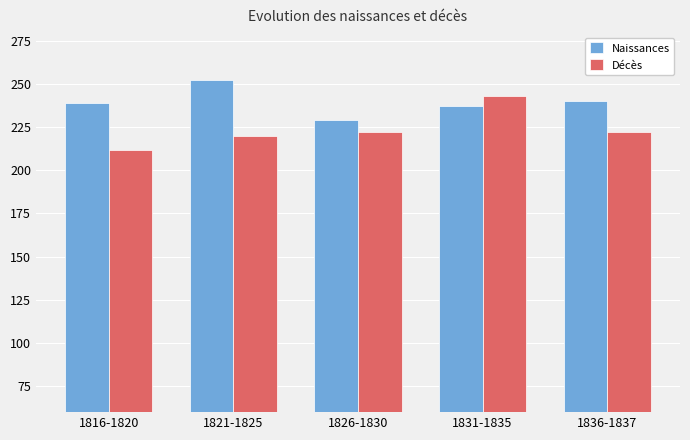

What is the label of the 4th bar from the left?

1831-1835